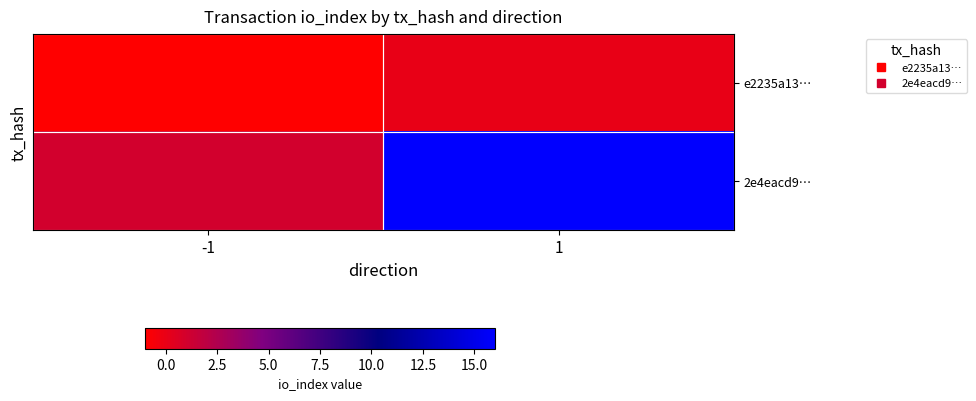

Which has a higher value, 1 or -1?

1